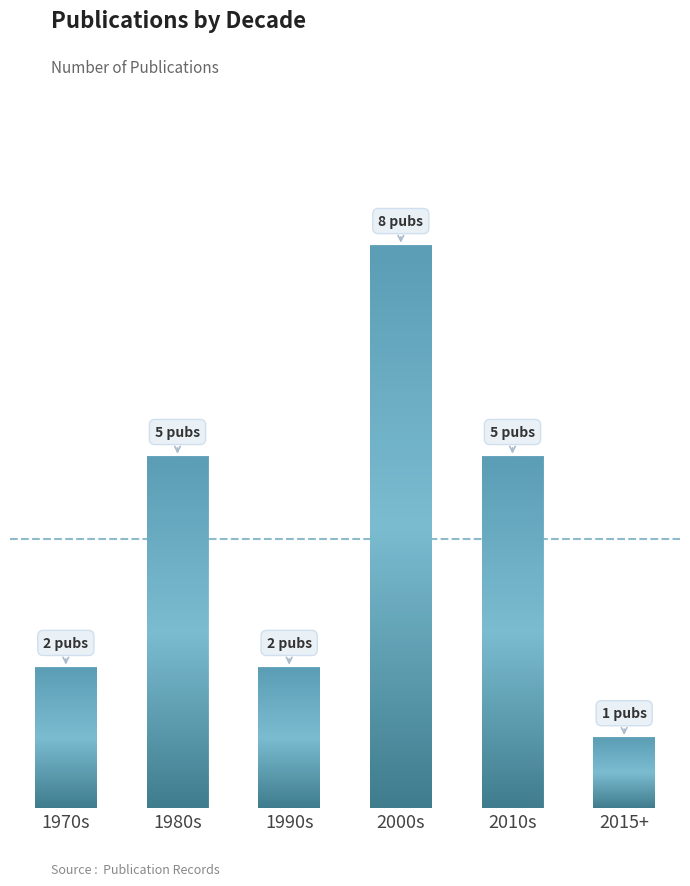

At which category does the chart reach its minimum across all series?

2015+